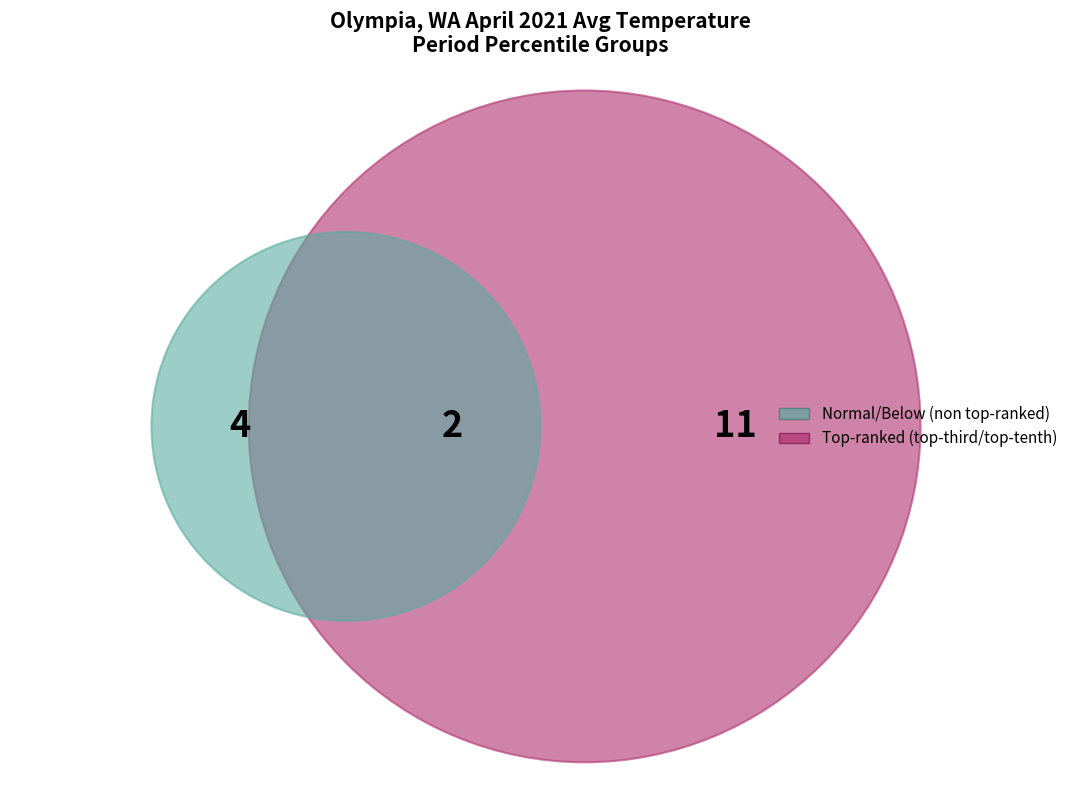

How many slices are in this pie chart?

3